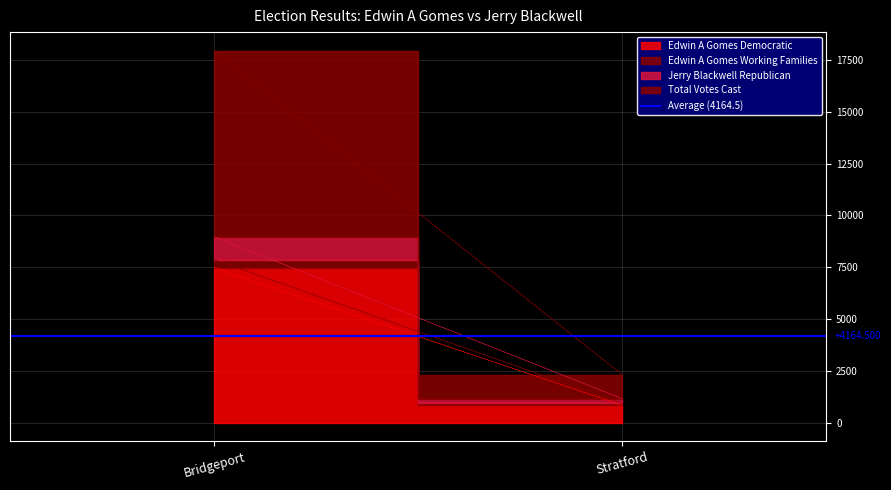

What is the value of the Edwin A Gomes Democratic point at the 1st from the left?

7485